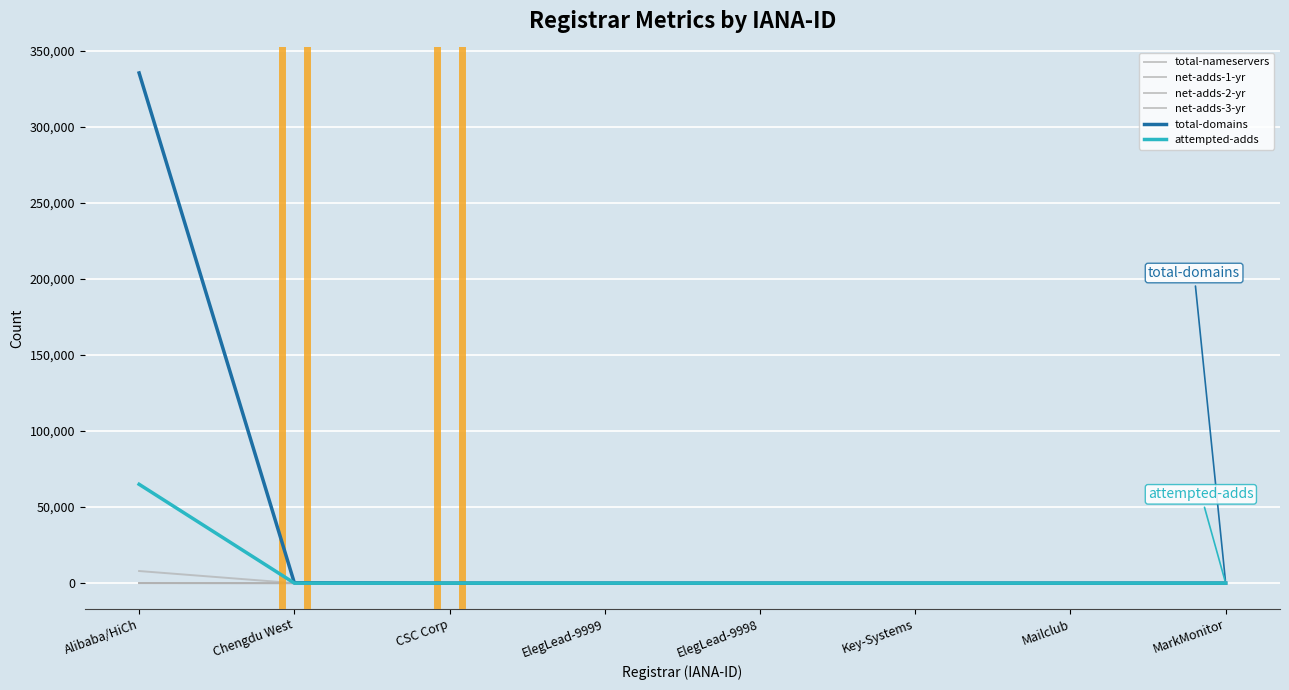

What is the sum of the net-adds-2-yr values at Key-Systems and ElegLead-9999?

2